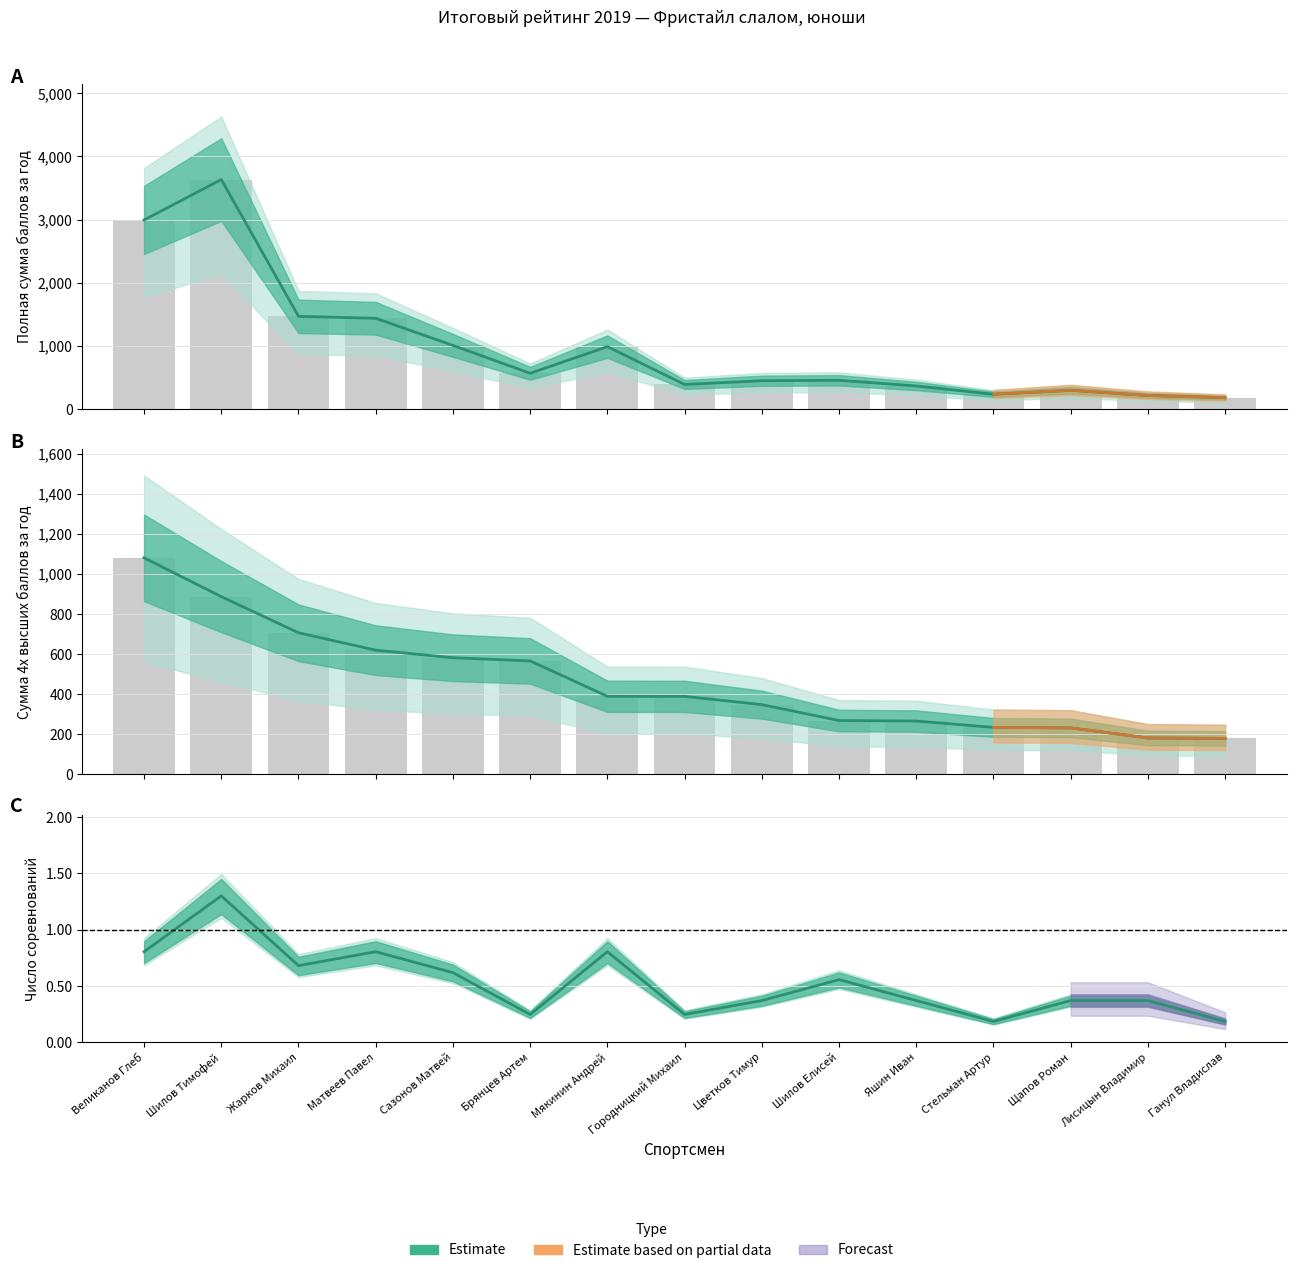

How many groups of bars are there?

15